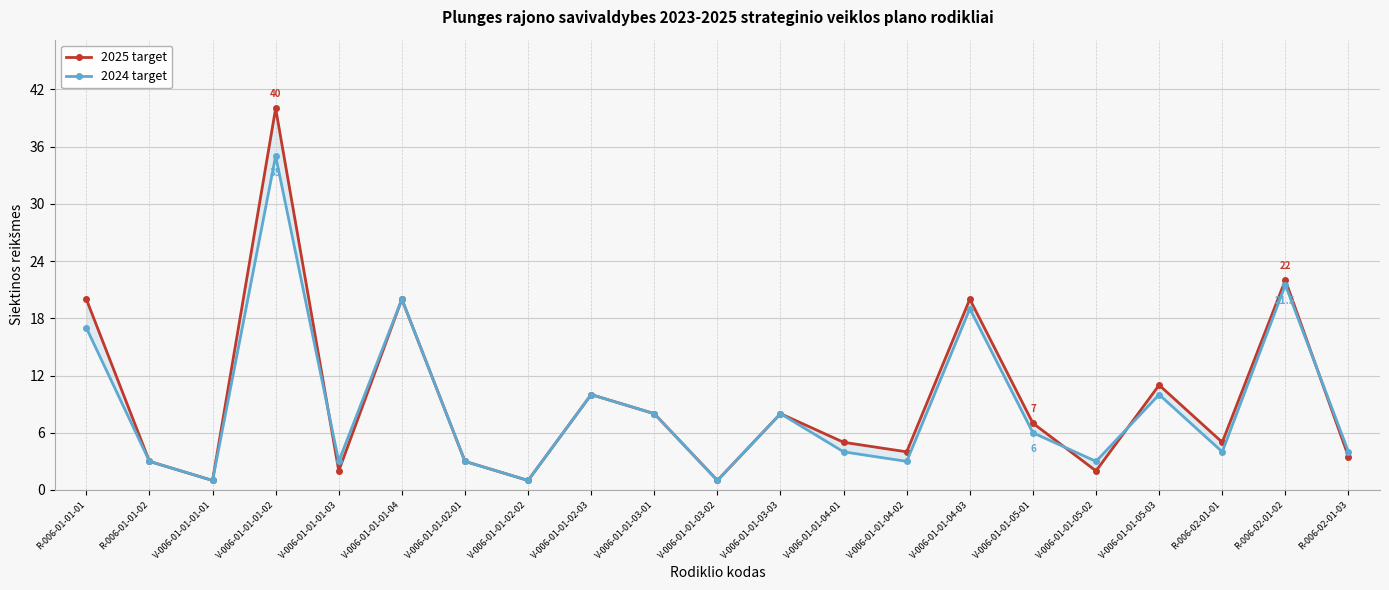

What is the total value across all series at R-006-02-01-02?

43.5